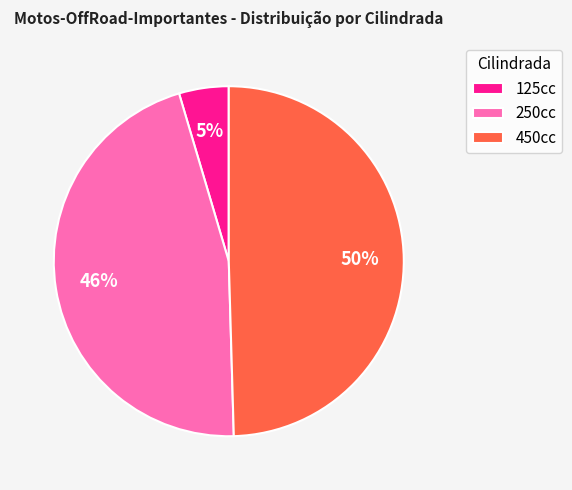

To the nearest percent, what percentage of the pie is 450cc?

50%